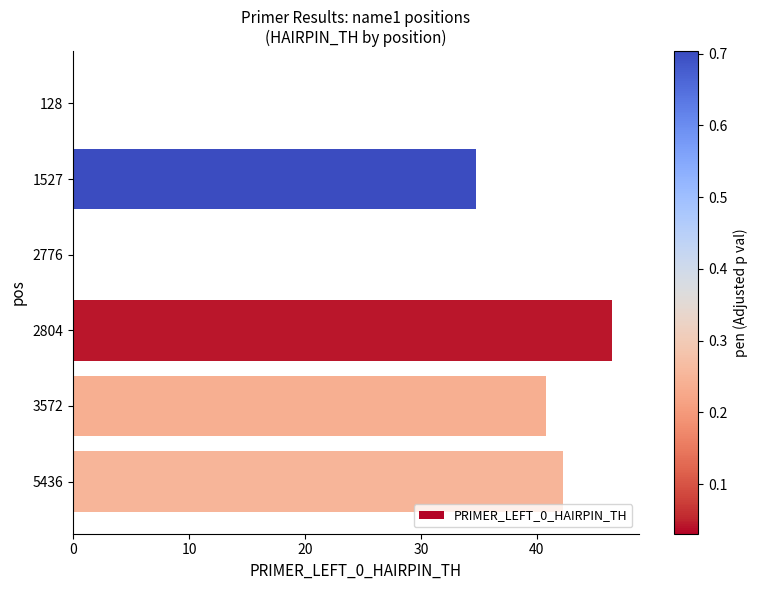

The chart shows a value of 46.5 at 2804. True or false?

True